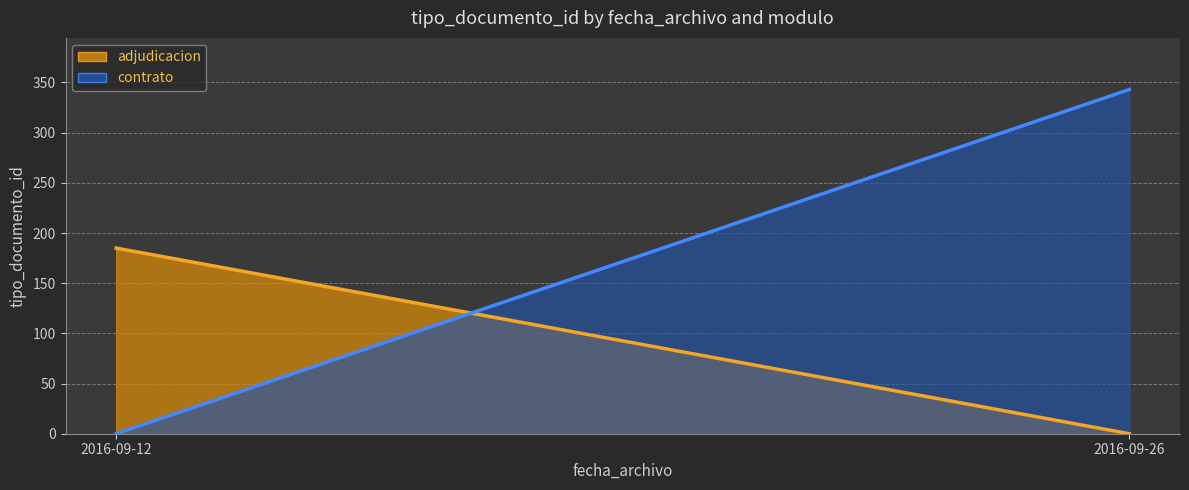

What is the total value across all series at 2016-09-26?

343